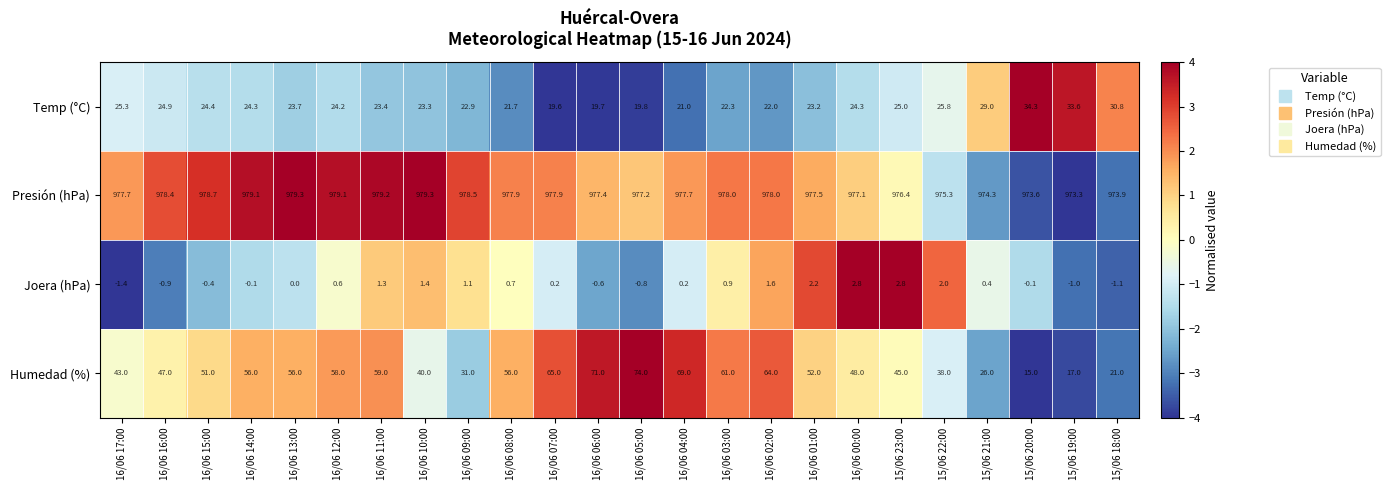

The value of Presión (hPa) at 16/06 08:00 is 977.9. True or false?

True